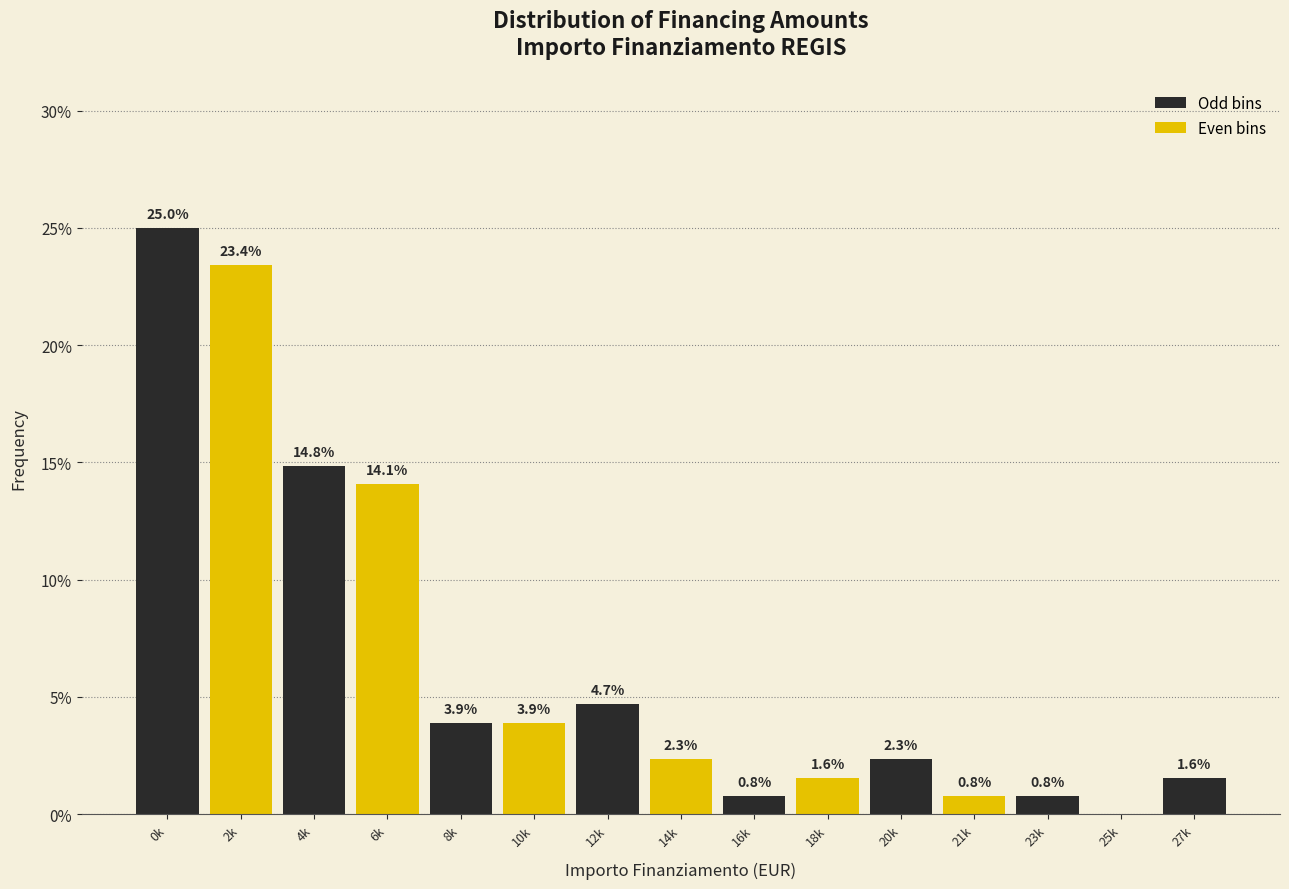

Reading left to right, transcribe all the data shown in this chart.

0k=25.0	2k=23.4	4k=14.8	6k=14.1	8k=3.9	10k=3.9	12k=4.7	14k=2.3	16k=0.8	18k=1.6	20k=2.3	21k=0.8	23k=0.8	25k=0.0	27k=1.6